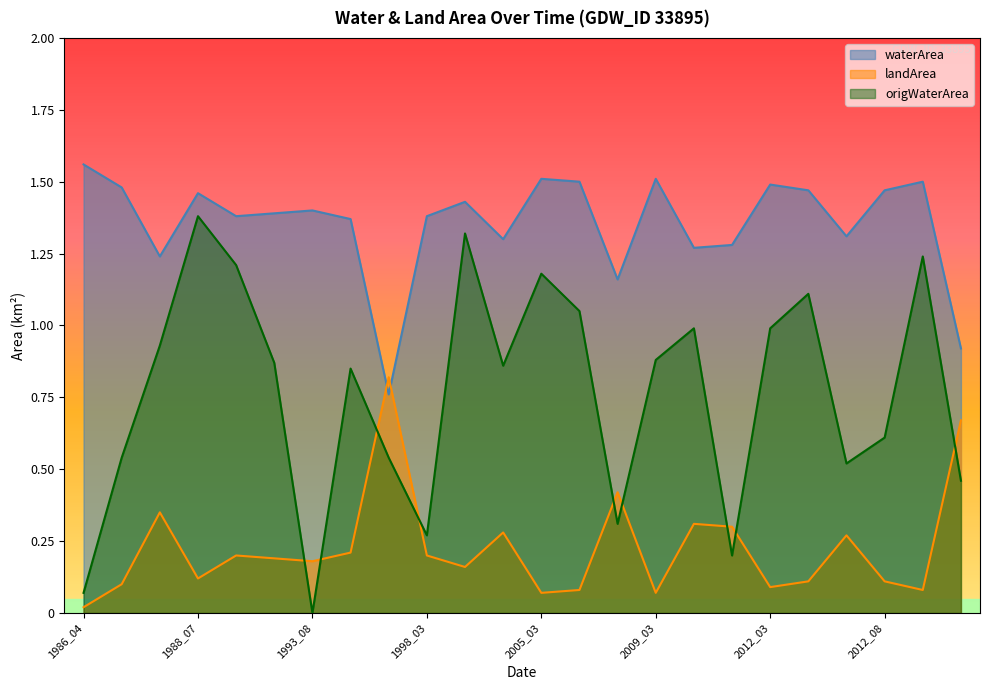

In waterArea, how many points are higher than both neighbors (excluding endpoints)?

7